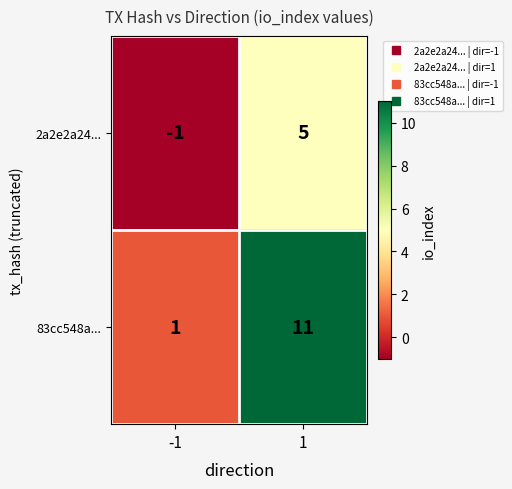

True or false: 2a2e2a24... has a value of -1 at -1.

True